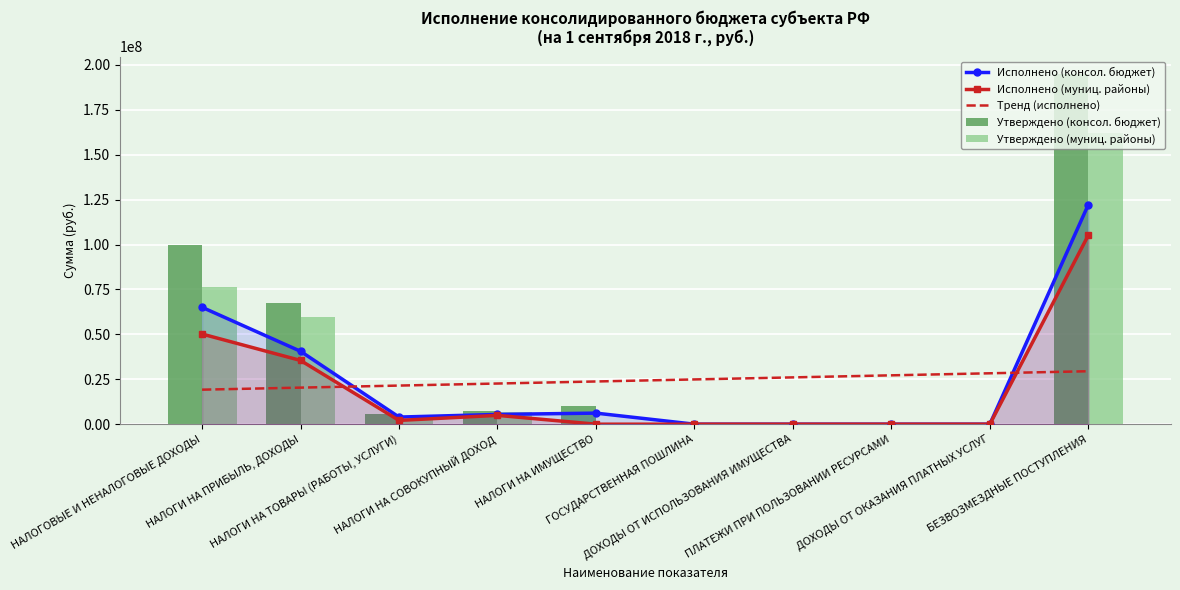

Is it true that Тренд (исполнено) equals 29480145.0 at БЕЗВОЗМЕЗДНЫЕ ПОСТУПЛЕНИЯ?

True